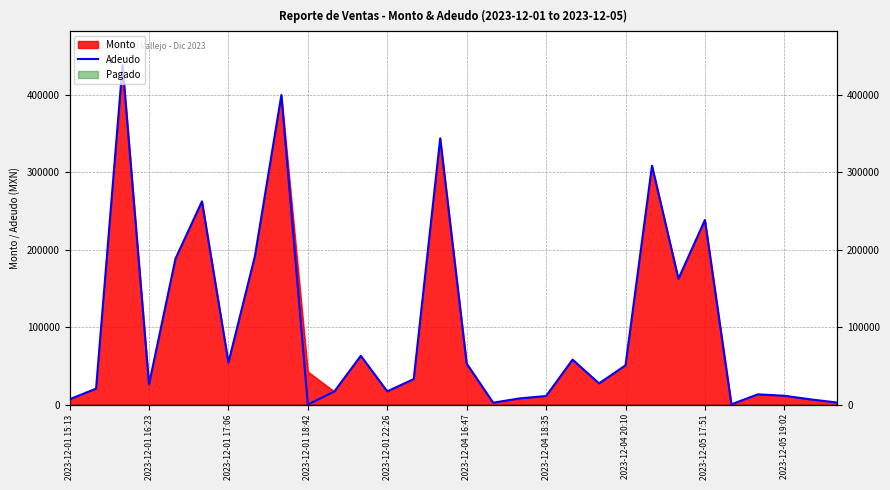

Between 2023-12-01 16:23 and 2023-12-04 20:10, which is larger?

2023-12-04 20:10